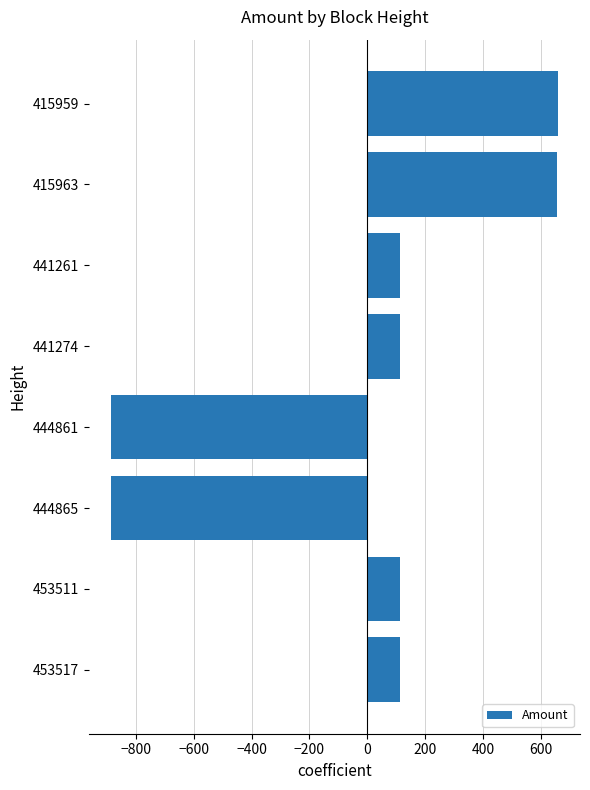

Is it true that the value at 441261 is 113.8?

True